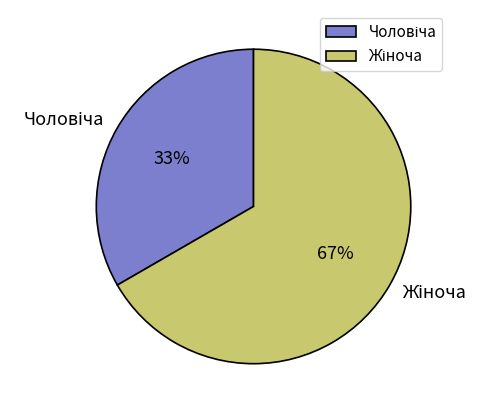

How many slices are in this pie chart?

2